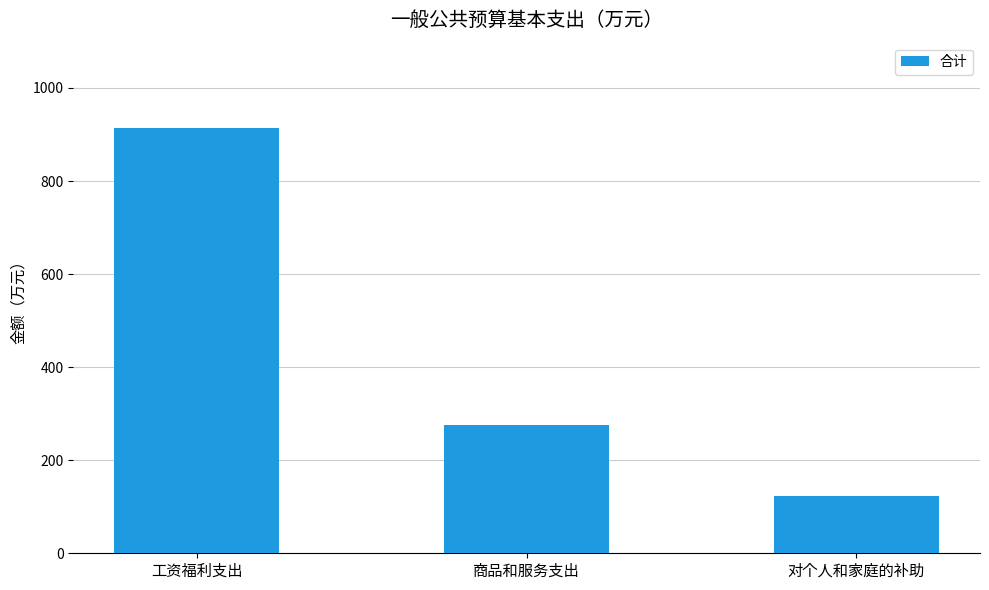

Which label corresponds to the largest value in the chart?

工资福利支出